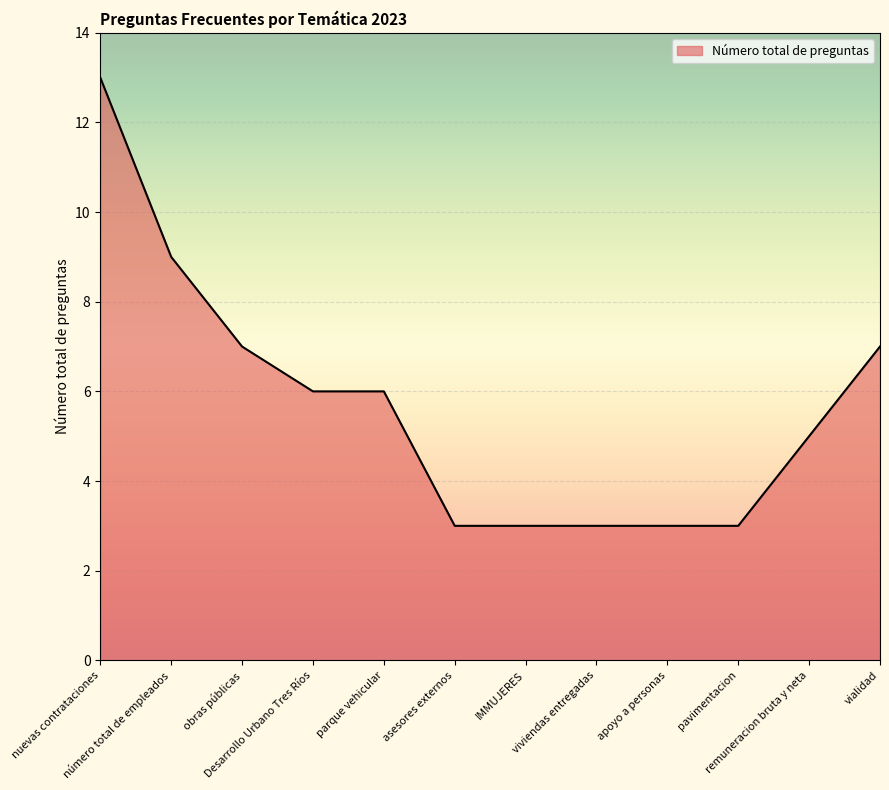

Does the chart have visible grid lines?

Yes